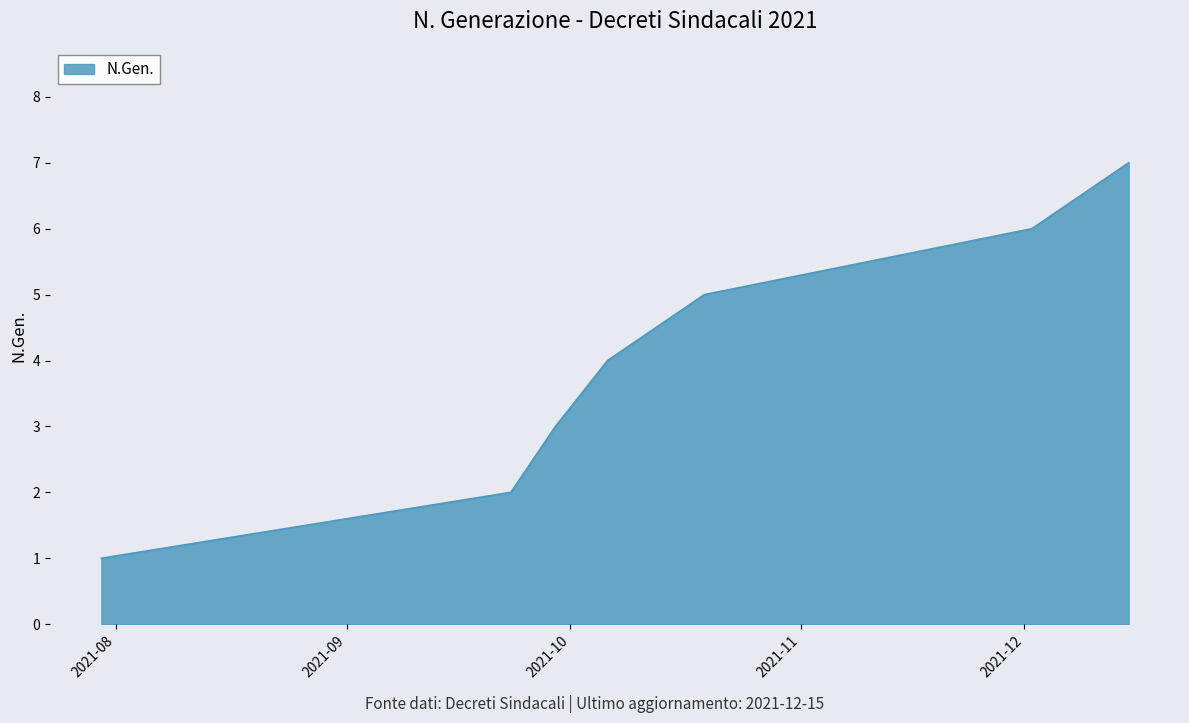

What is the greatest value displayed?

7